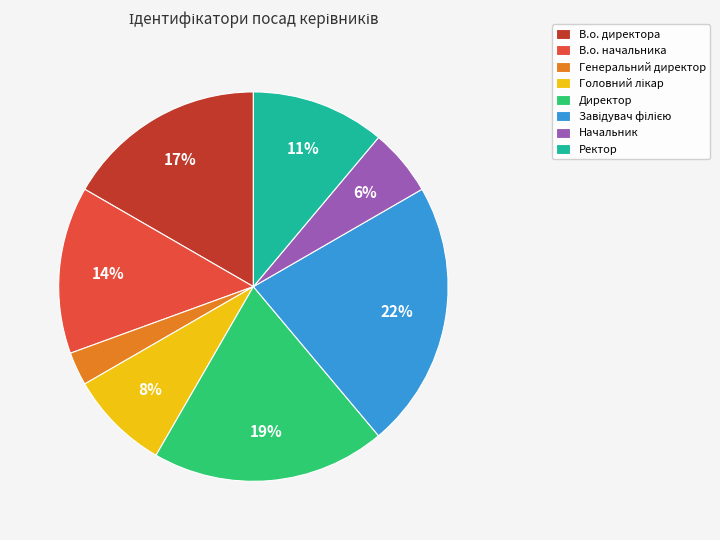

Which has a higher value, Начальник or В.о. директора?

В.о. директора